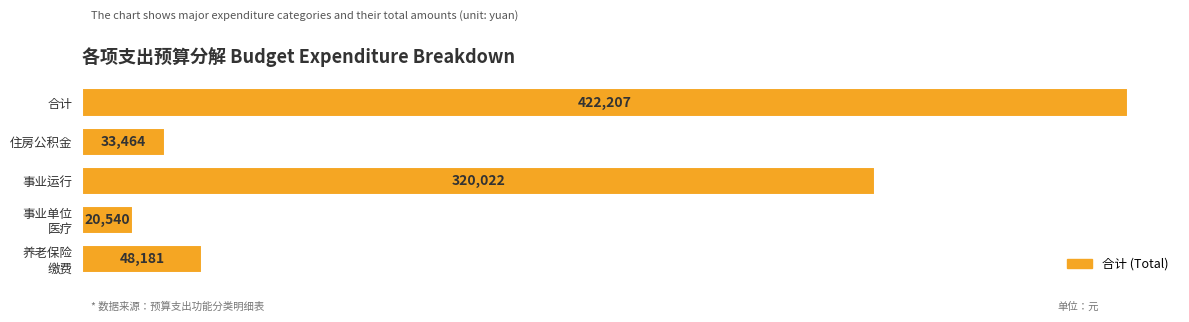

How many data points does each series have?

5